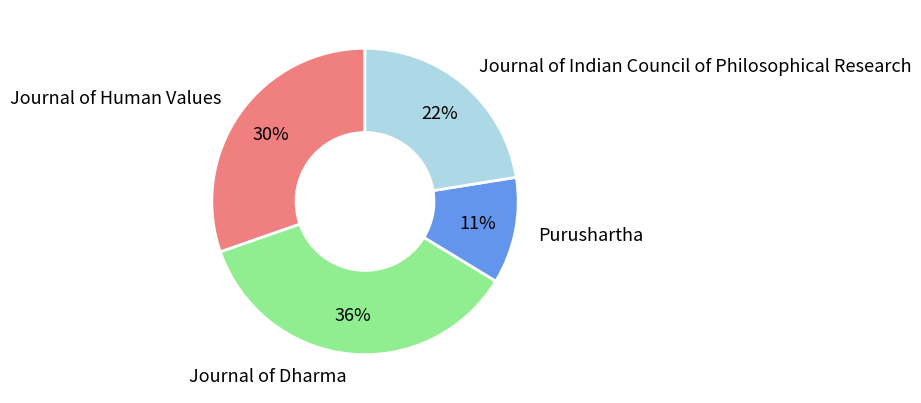

Rank the categories by value from lowest to highest.

Purushartha, Journal of Indian Council of Philosophical Research, Journal of Human Values, Journal of Dharma